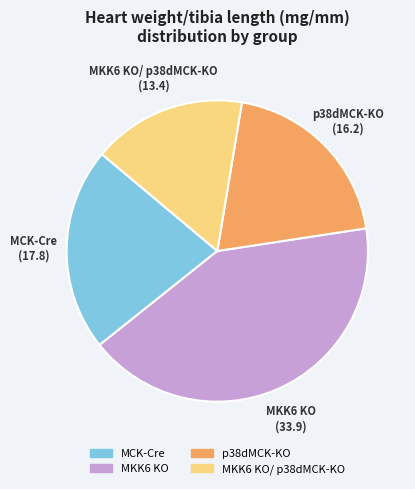

Is there any slice that represents more than half of the pie?

No